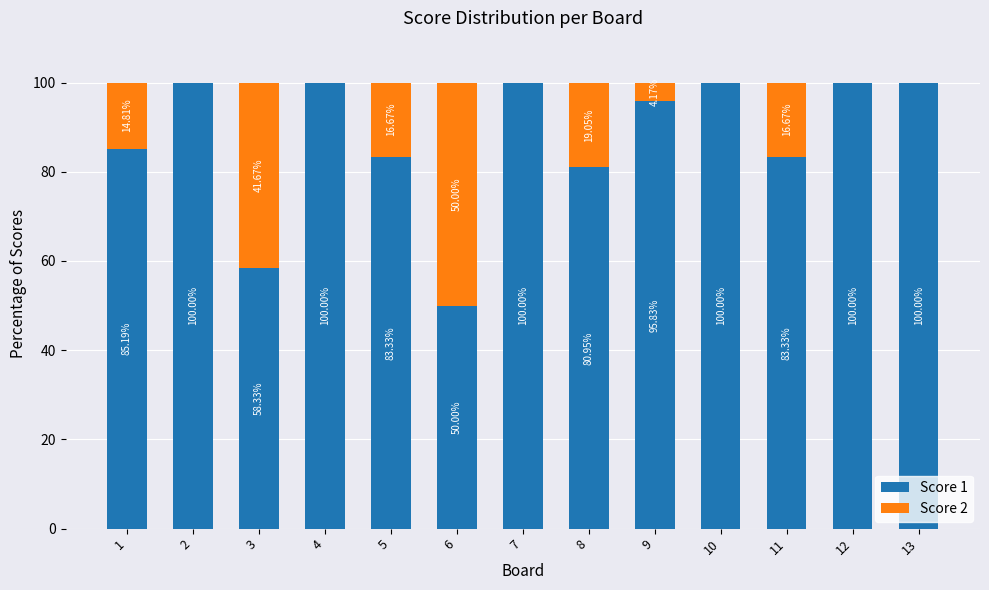

Count the number of data series in this chart.

2